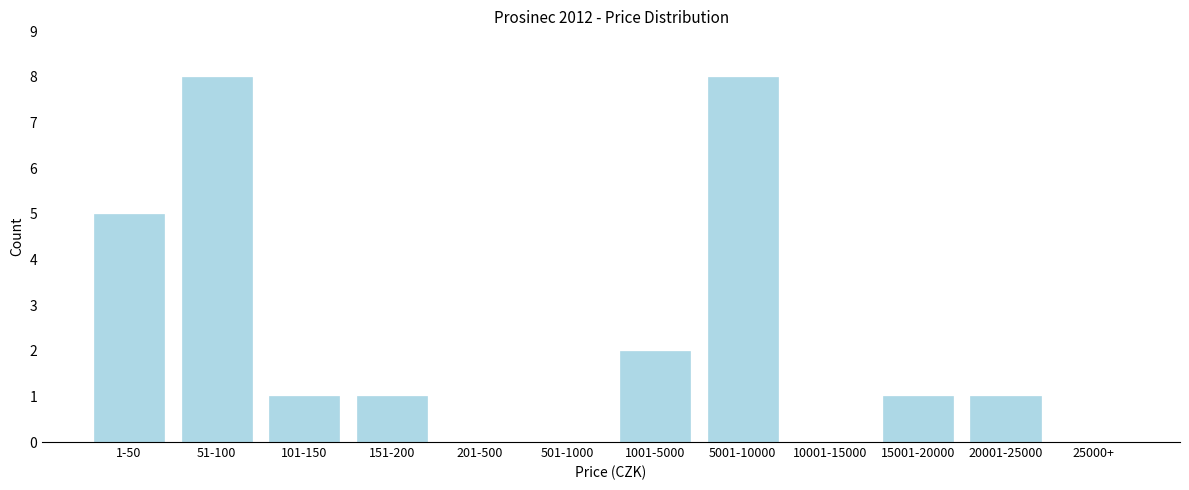

Reading left to right, what are all the values shown in this chart?

1-50=5	51-100=8	101-150=1	151-200=1	201-500=0	501-1000=0	1001-5000=2	5001-10000=8	10001-15000=0	15001-20000=1	20001-25000=1	25000+=0